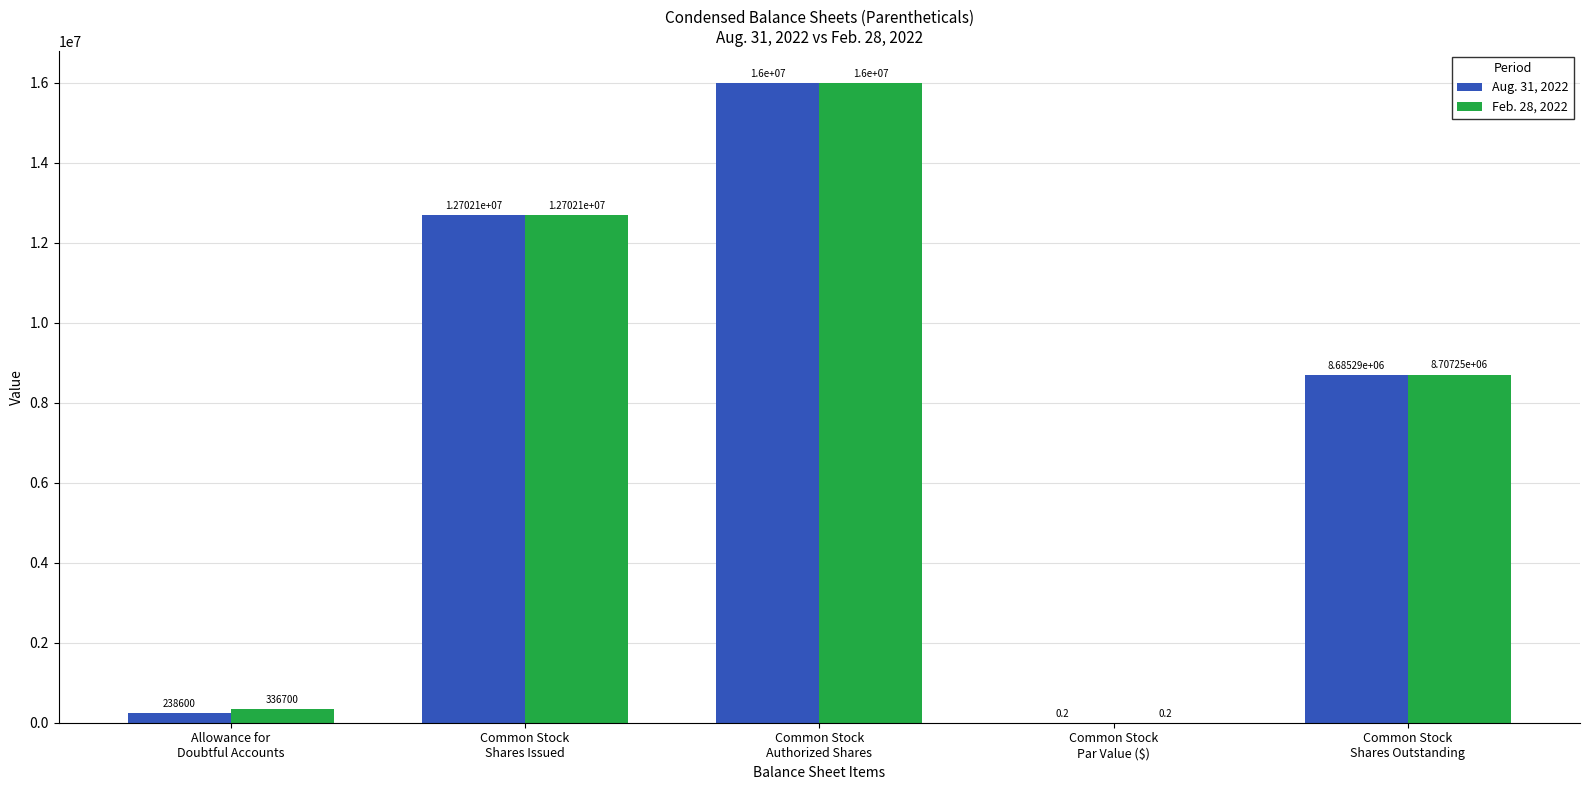

What is the sum of all Feb. 28, 2022 values?

37746027.2